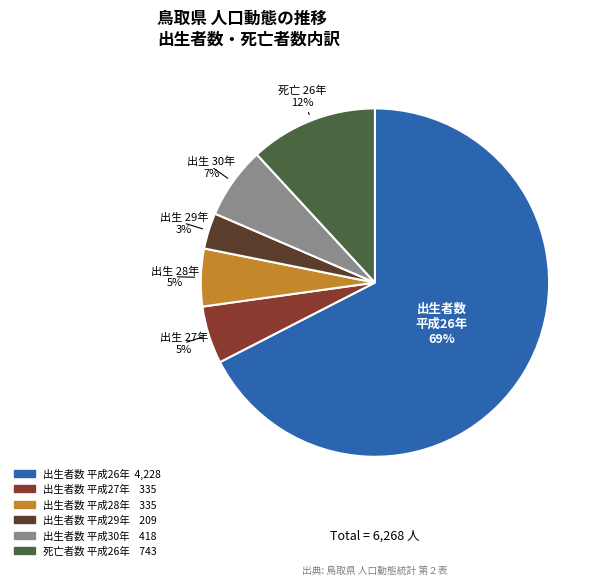

What percentage is the 出生者数 平成29年 slice, to the nearest percent?

3%